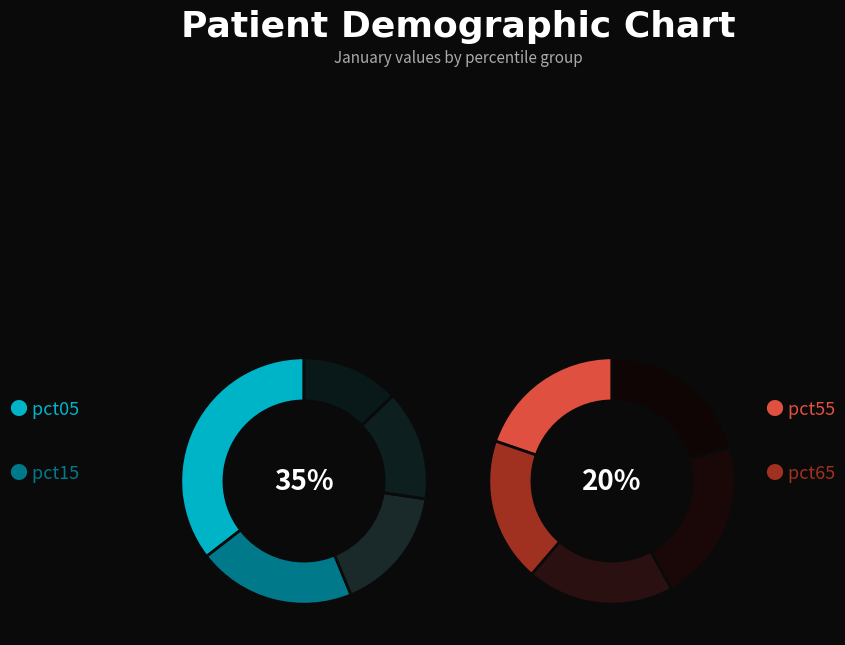

Which category has the biggest portion of the pie?

pct05